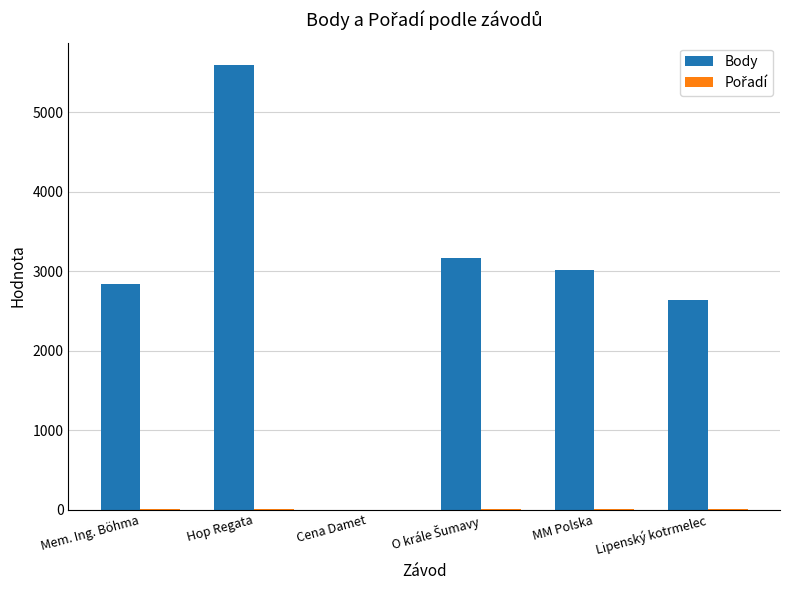

Which label corresponds to the largest value in the chart?

Hop Regata